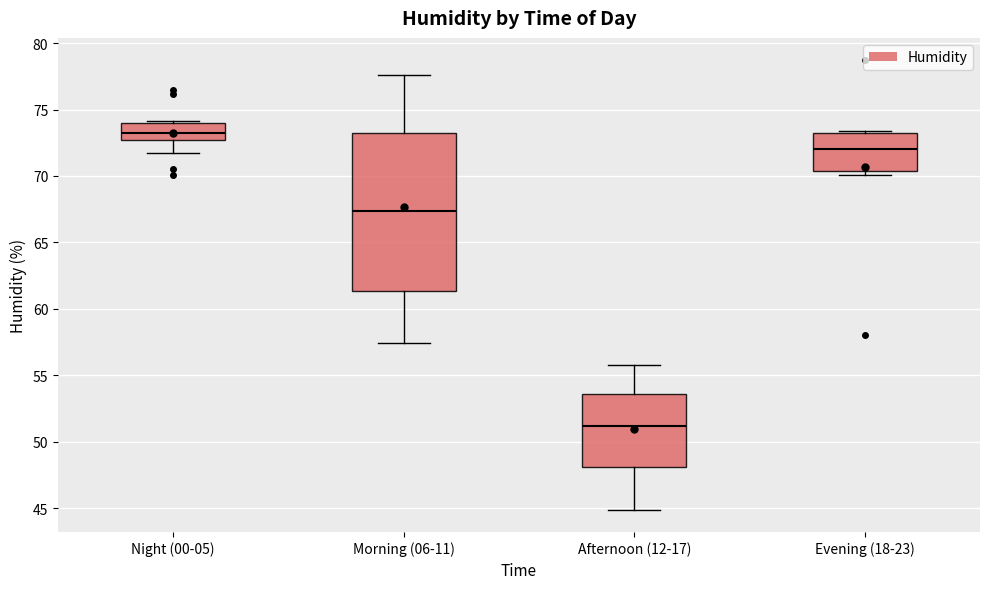

Which box is the tallest, from its lower edge to its upper edge?

Morning (06-11)